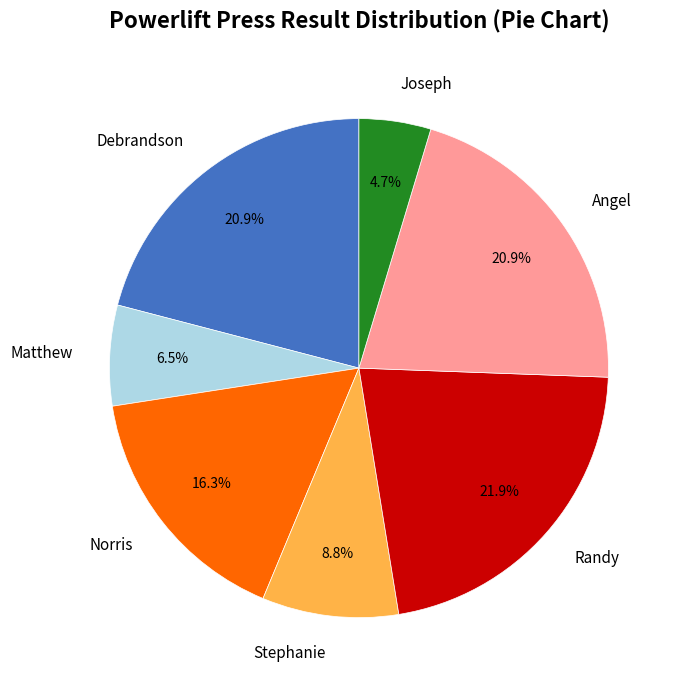

True or false: Debrandson accounts for 12% of the total.

False